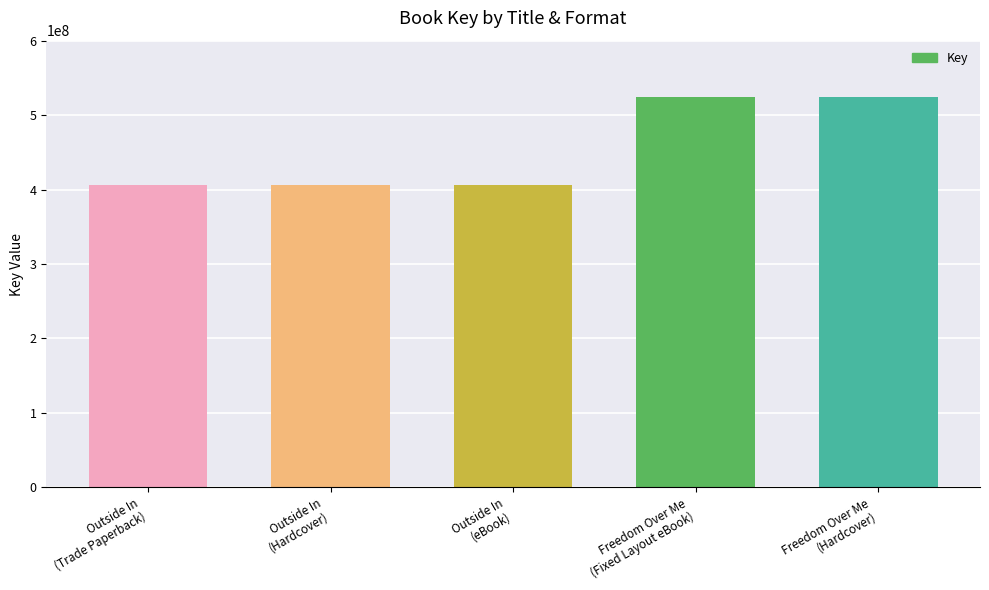

True or false: the data shows 405685994 at Outside In
(Hardcover).

True